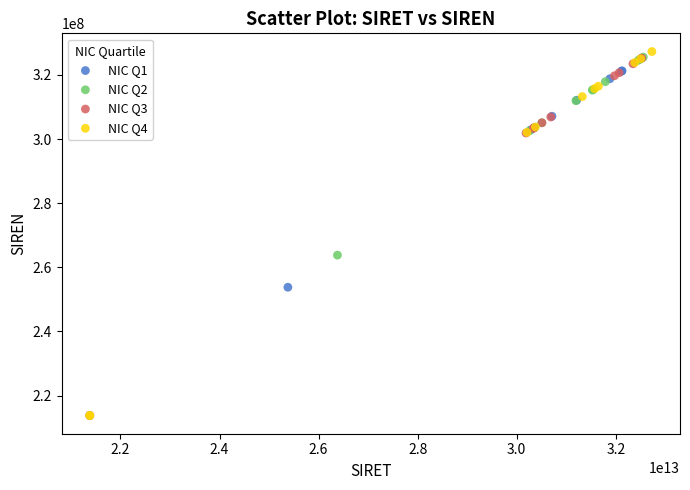

Which series has the widest spread of Y values?

NIC Q4